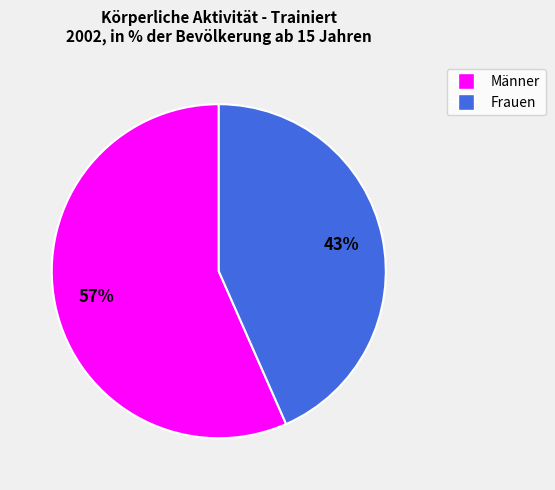

To the nearest percent, what portion does Frauen represent?

43%